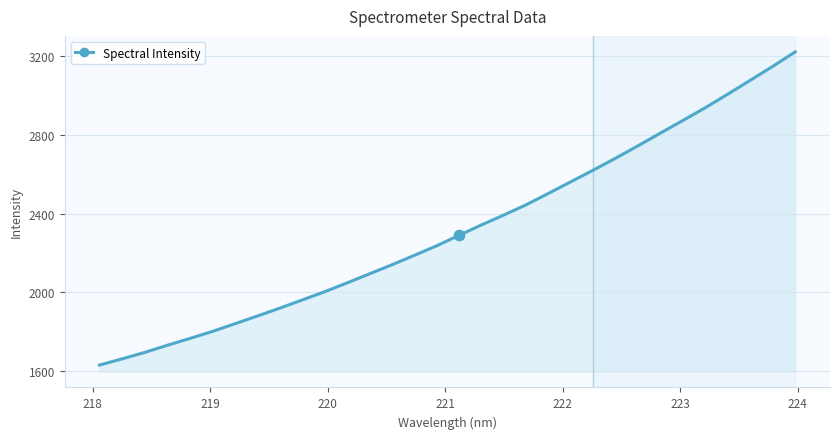

What is the minimum value shown in the chart?

1631.3